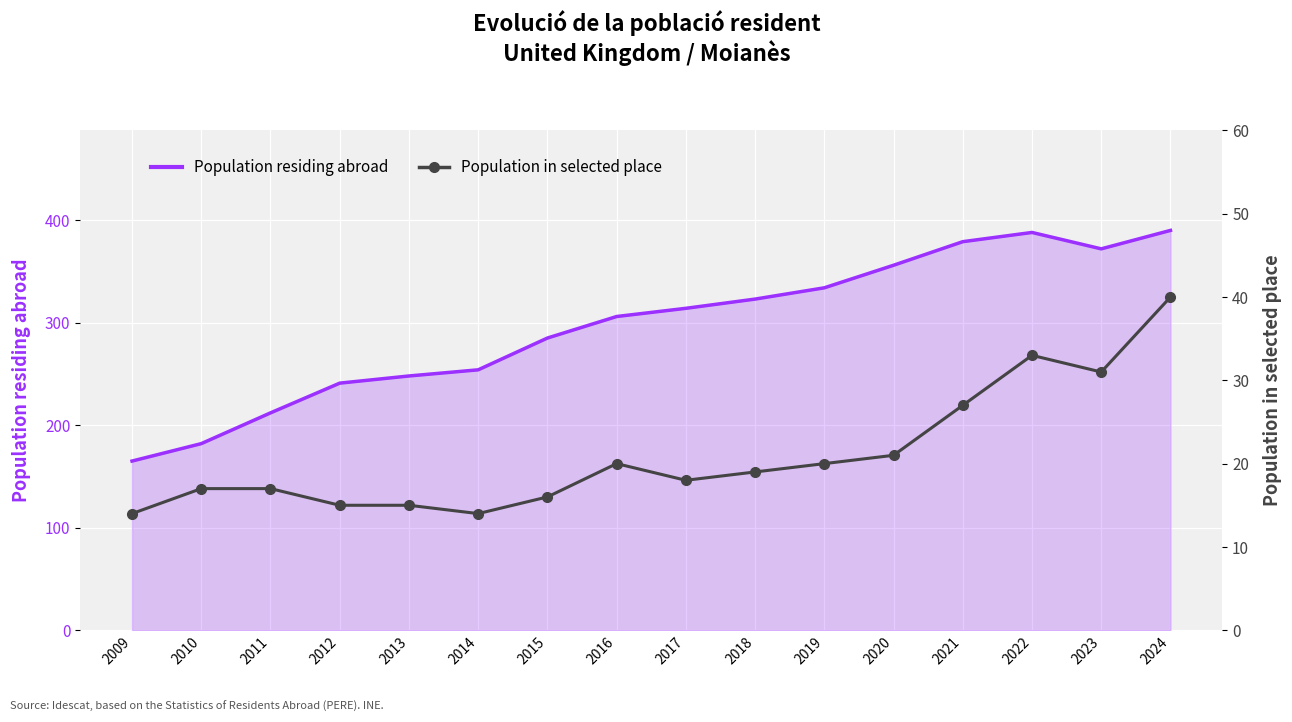

How many interior local valleys (lower than both neighbors) does the data have?

3